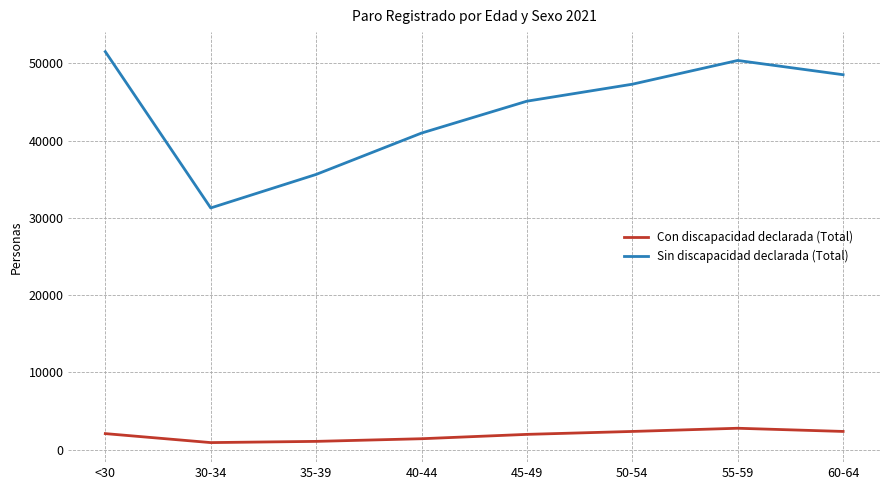

What is the lowest value of the Con discapacidad declarada (Total) series?

916